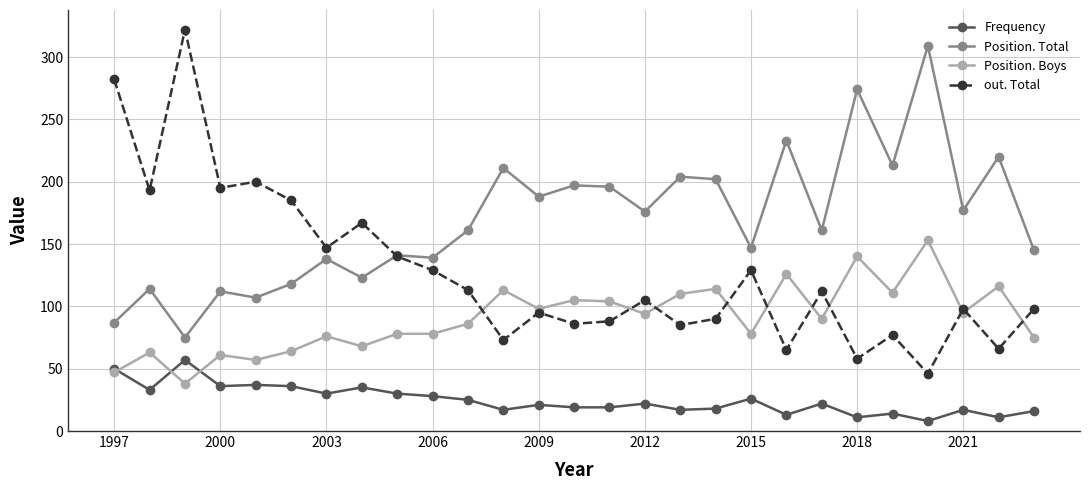

Rank the series by their average value, from highest to lowest.

Position. Total, out. Total, Position. Boys, Frequency